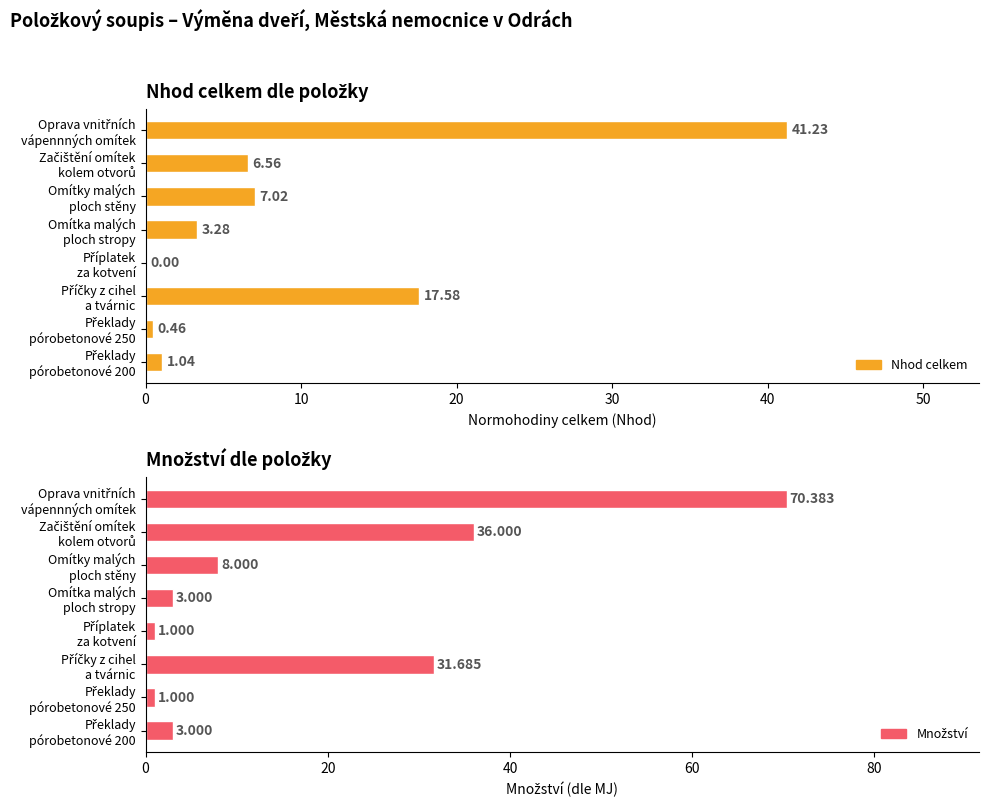

What is the difference between the second highest and minimum values in the Nhod celkem series?

17.6